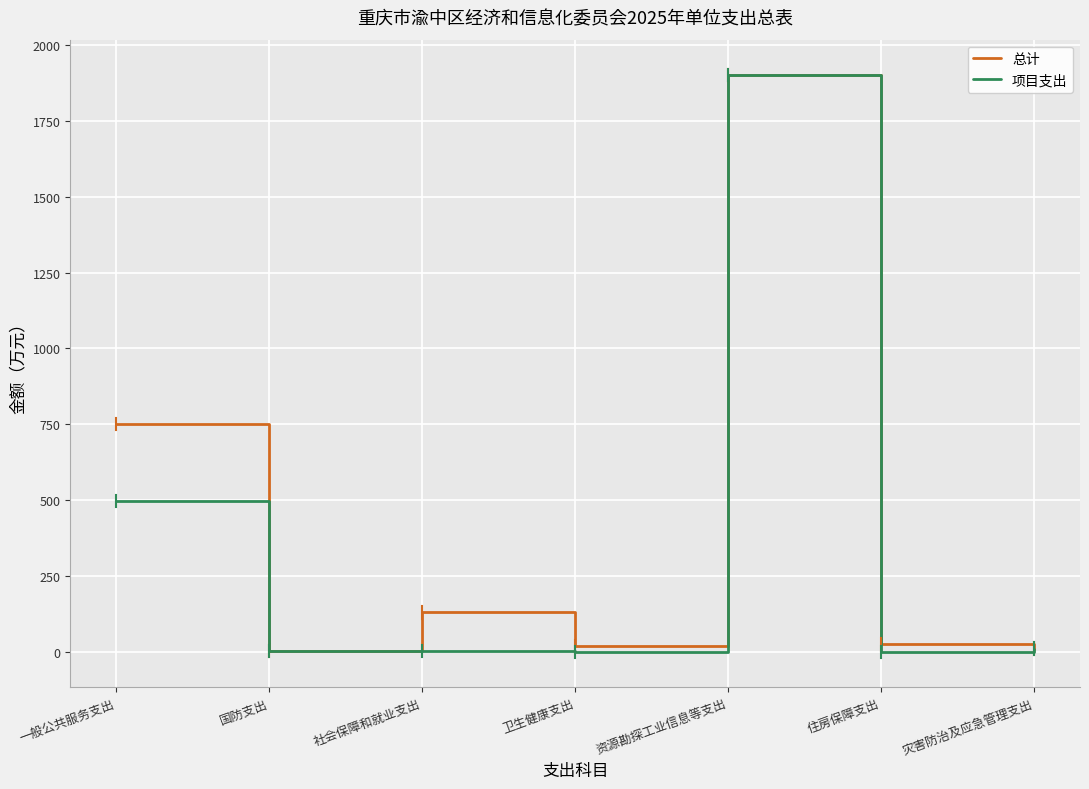

The 总计 series shows 750.0 at 一般公共服务支出. True or false?

True